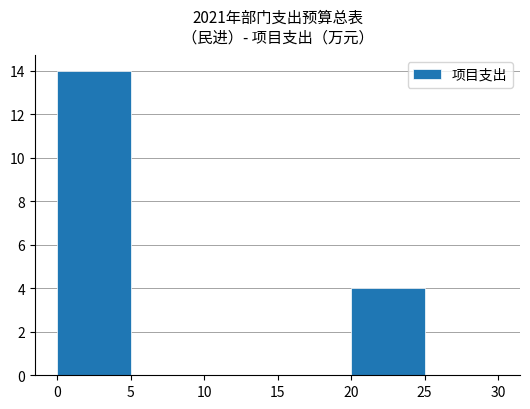

Reading left to right, transcribe this chart: for each bar, give the range it covers on the x-axis and its height. The values are not printed on the chart, so give them approximately, as read against the axis.

0 to 5: 14
5 to 10: 0
10 to 15: 0
15 to 20: 0
20 to 25: 4
25 to 30: 0